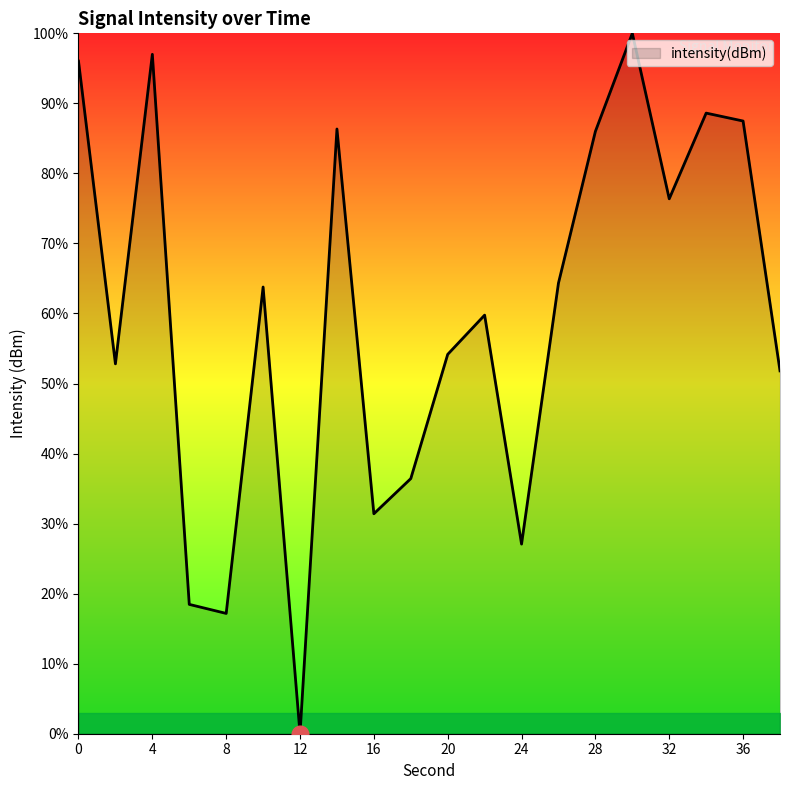

What is the difference between the maximum and minimum values?

100.0